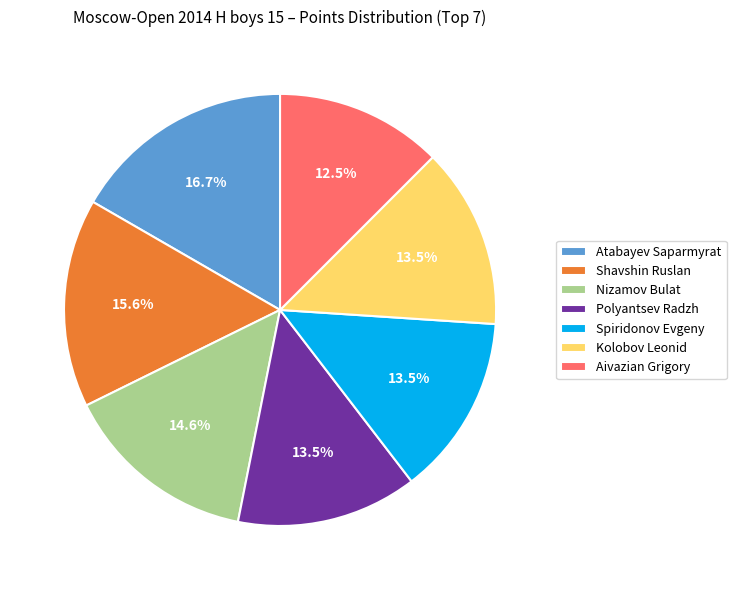

How many segments does this pie chart have?

7